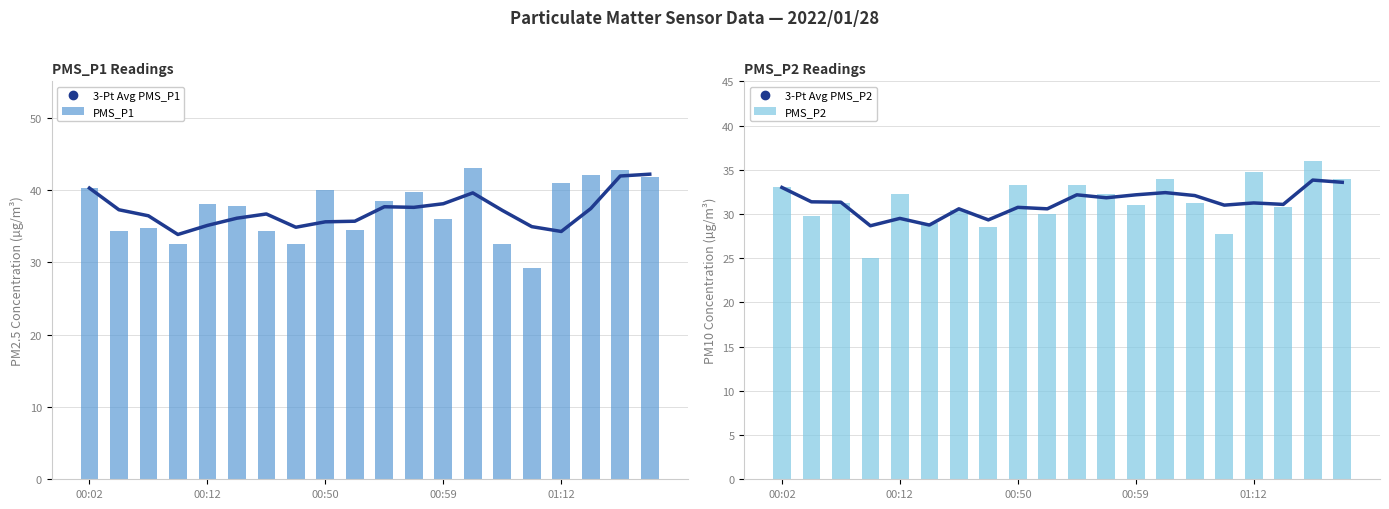

What position from the left is 14?

15